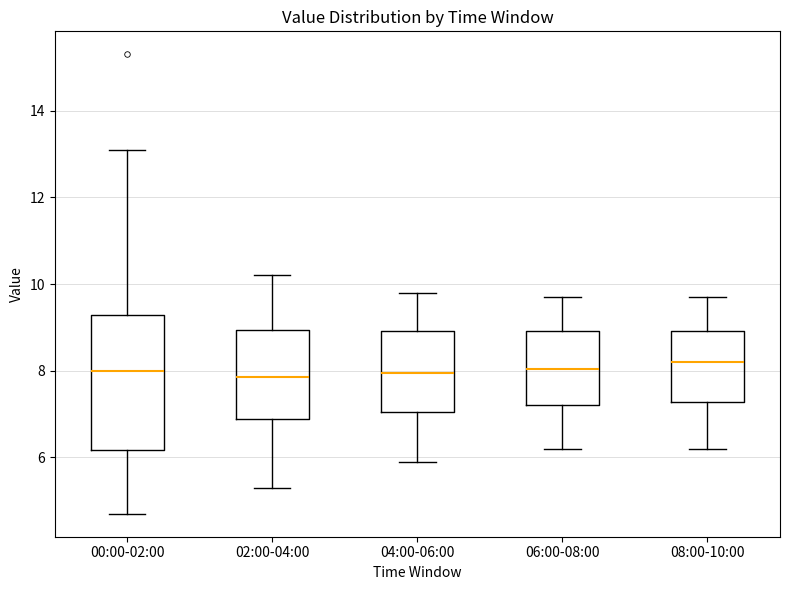

Where is the lower edge of the box for 04:00-06:00 on the y-axis? The values are not printed on the chart, so give them approximately, as read against the axis.

7.0